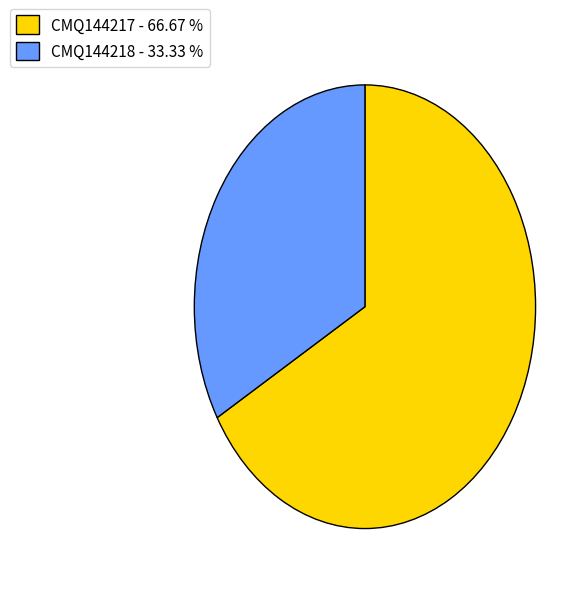

Which slice represents more than half of the pie?

CMQ144217